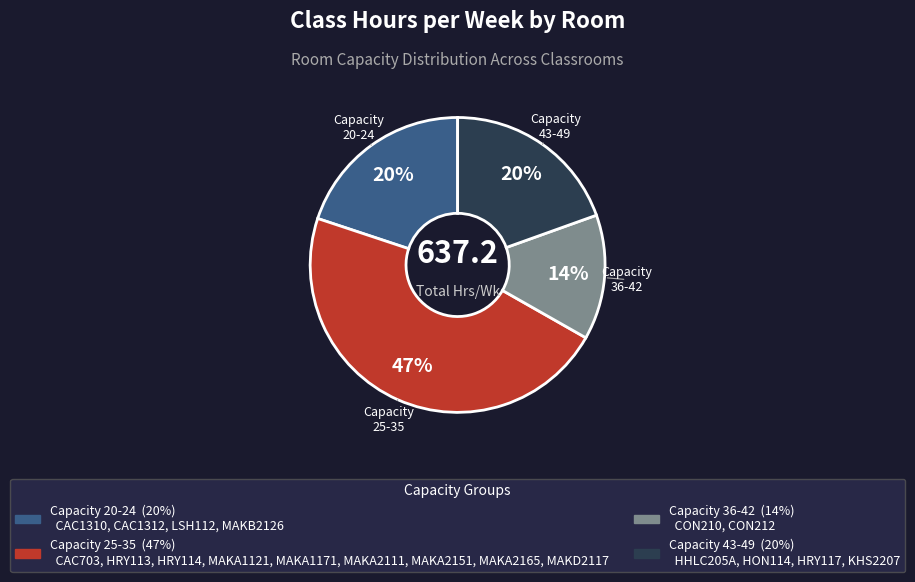

To the nearest percent, what is the average slice percentage?

25%